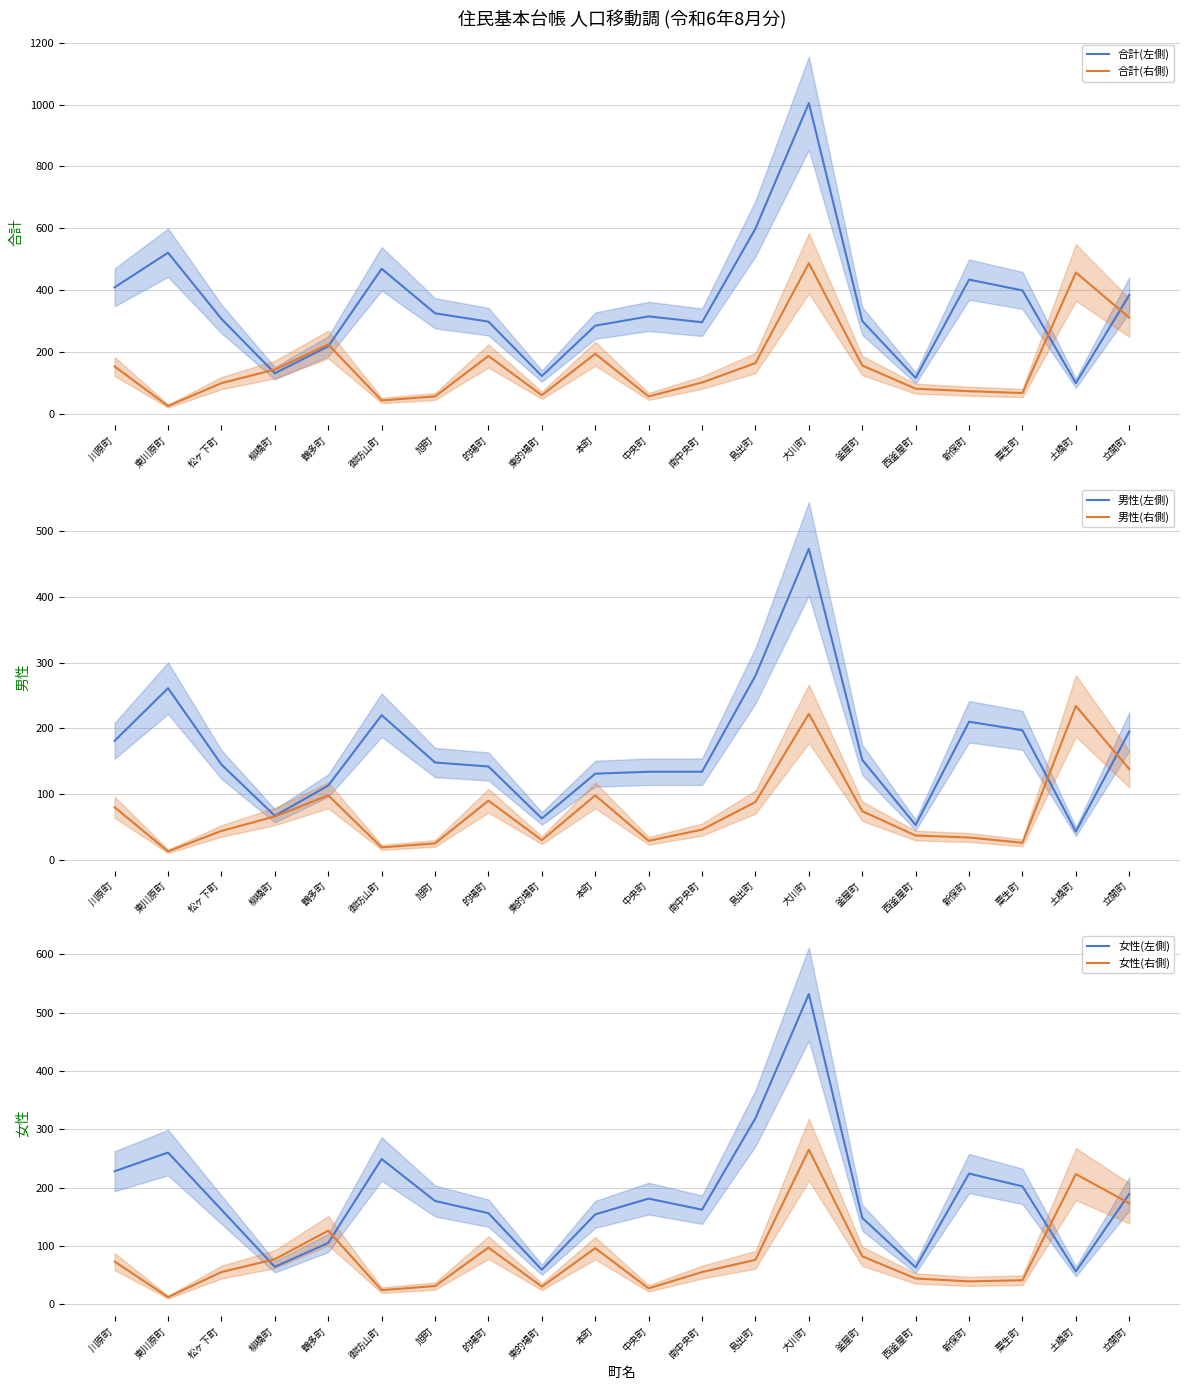

Is the value of 男性(左側) at 柳橋町 greater than the value of 合計(左側) at 土橋町?

No